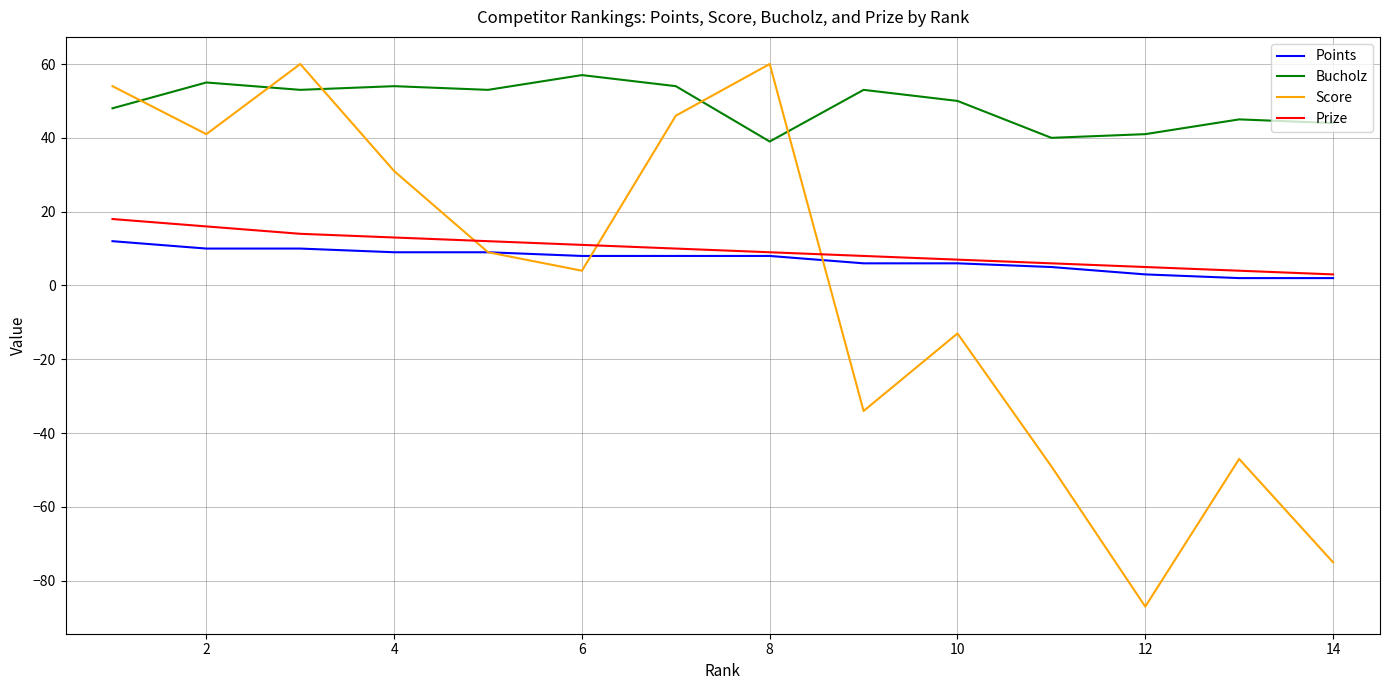

How many times do Score and Bucholz cross each other?

5